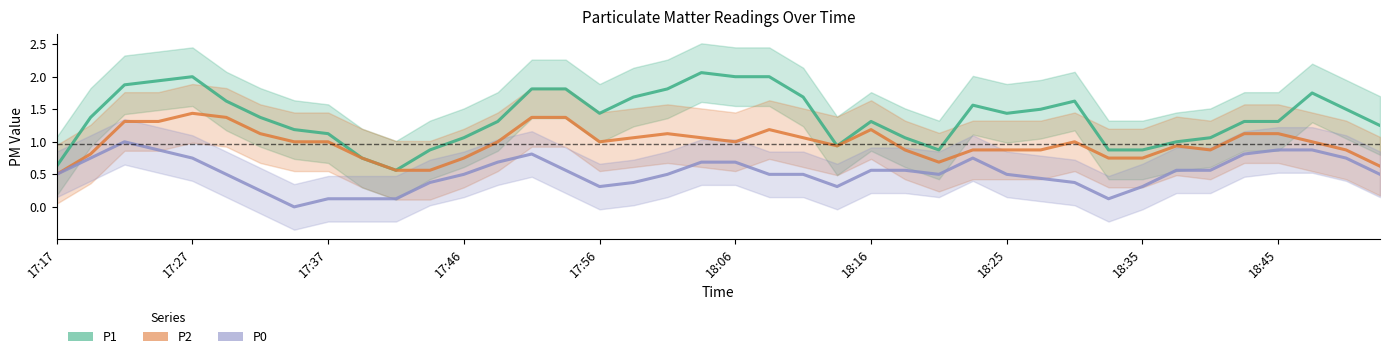

Rank the series at 27 from lowest to highest value.

P0, P2, P1